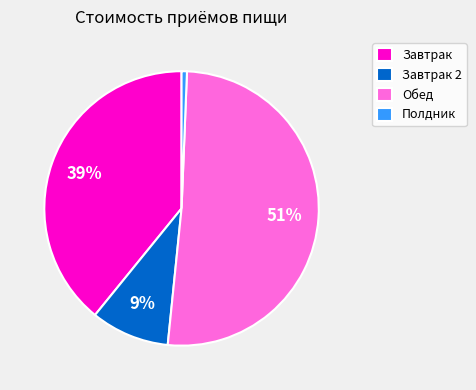

Between Завтрак and Обед, which is larger?

Обед